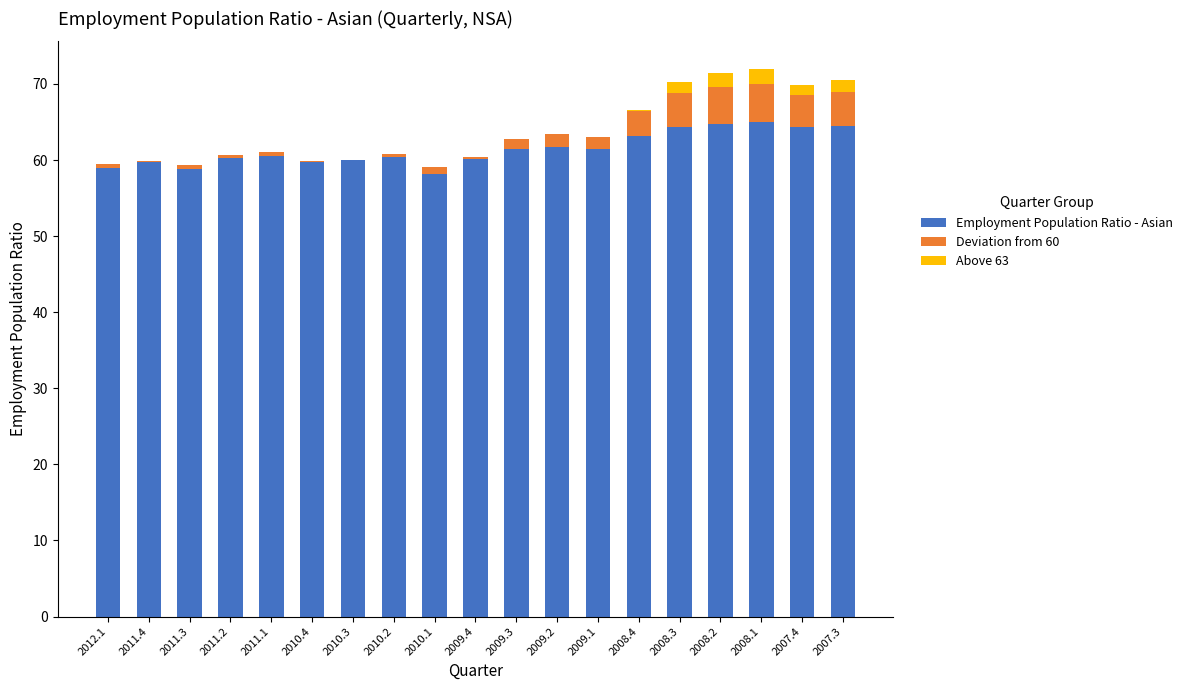

How many bars are there in each group?

3